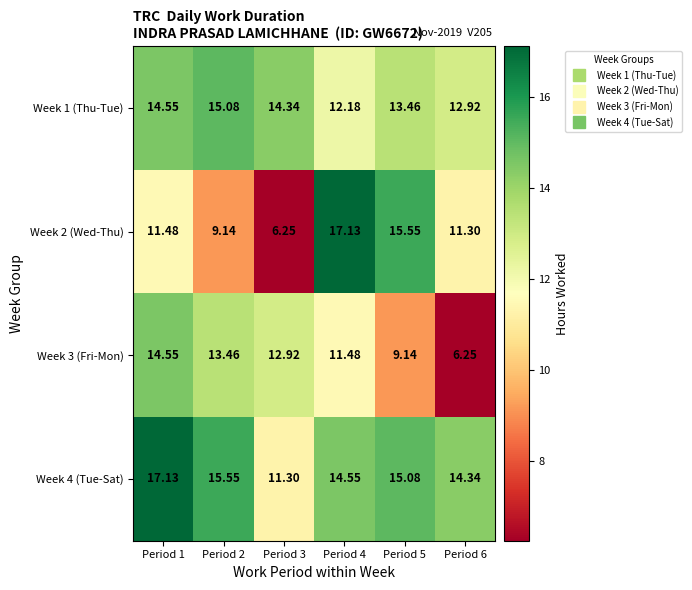

Is the value of Week 3 (Fri-Mon) at Period 3 greater than the value of Week 2 (Wed-Thu) at Period 1?

Yes